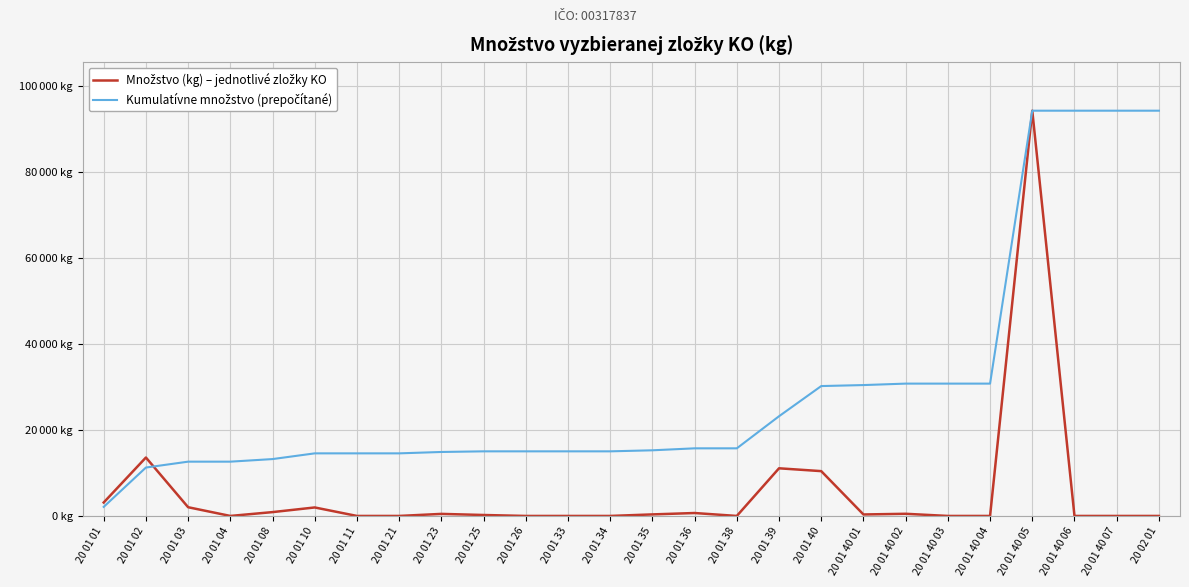

What is the sum of the Kumulatívne množstvo (prepočítané) values at 20 01 08 and 20 02 01?

107556.2